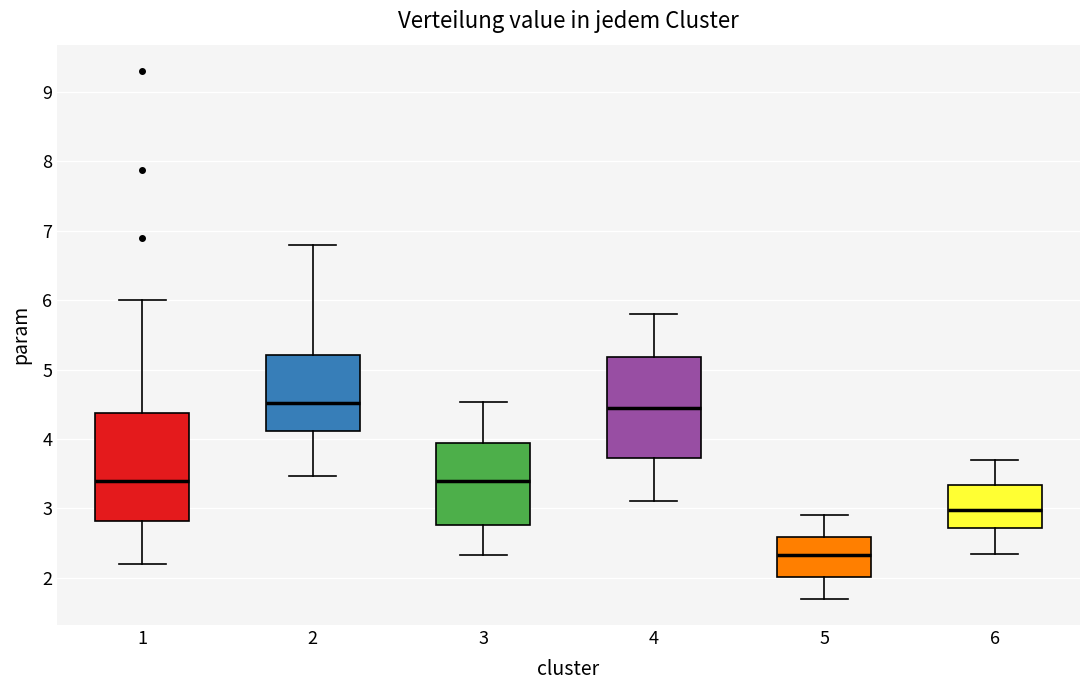

Reading left to right, read every box against the y-axis: the position of its median line, the range the box covers, and the ends of its whiskers. The values are not printed on the chart, so give them approximately, as read against the axis.

1: median 3.4, box 2.8 to 4.4, whiskers 2.2 to 6.0
2: median 4.5, box 4.1 to 5.2, whiskers 3.5 to 6.8
3: median 3.4, box 2.8 to 3.9, whiskers 2.3 to 4.5
4: median 4.5, box 3.7 to 5.2, whiskers 3.1 to 5.8
5: median 2.3, box 2.0 to 2.6, whiskers 1.7 to 2.9
6: median 3.0, box 2.7 to 3.3, whiskers 2.4 to 3.7